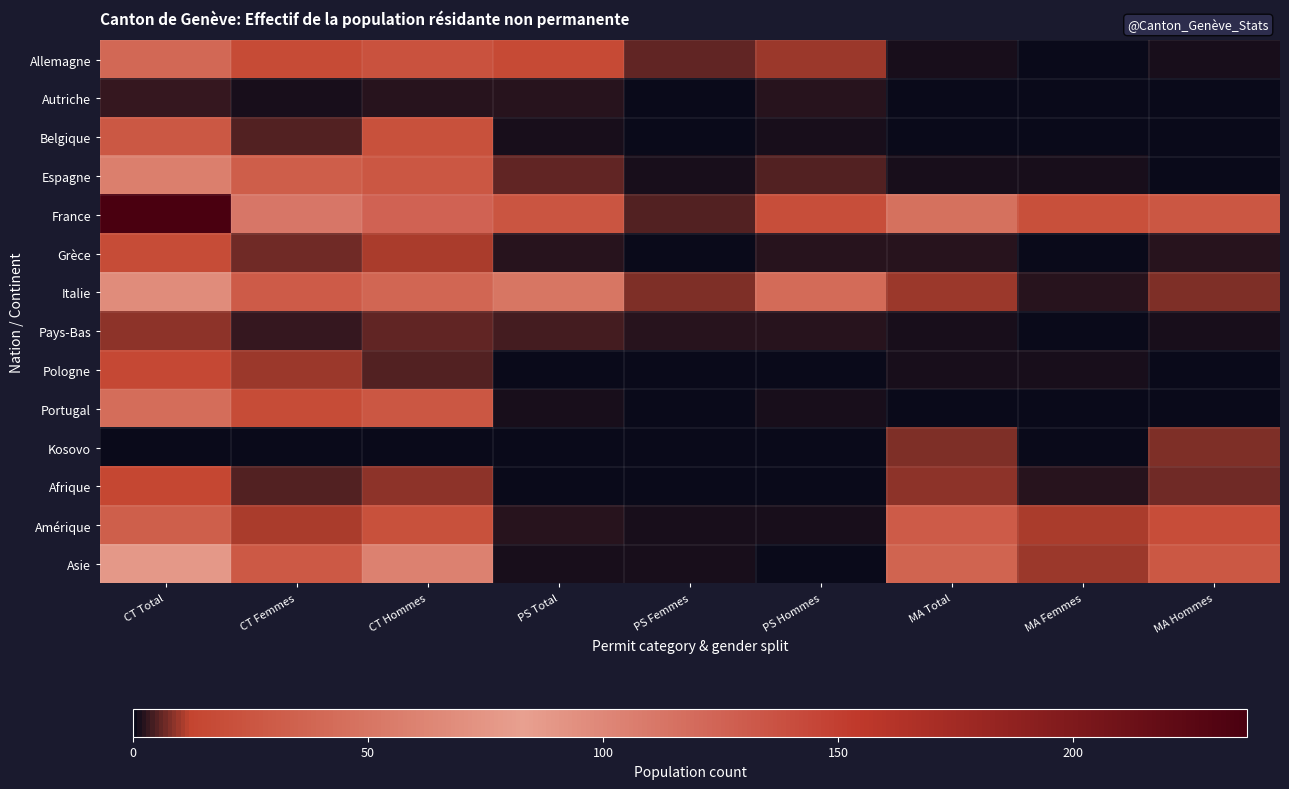

Count the number of data series in this chart.

14